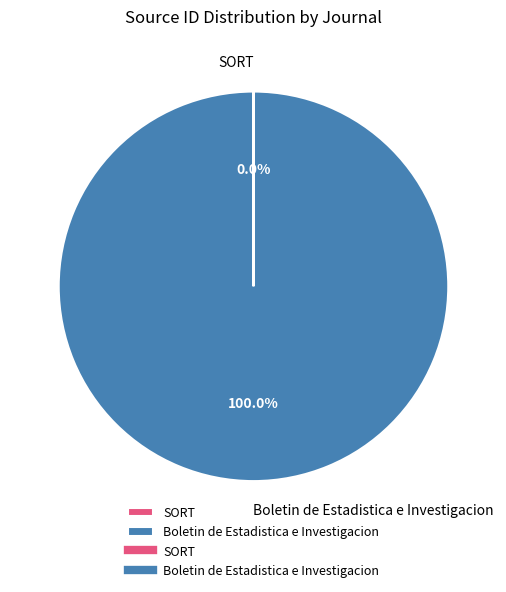

Does Boletin de Estadistica e Investigacion account for over 50% of the chart?

Yes